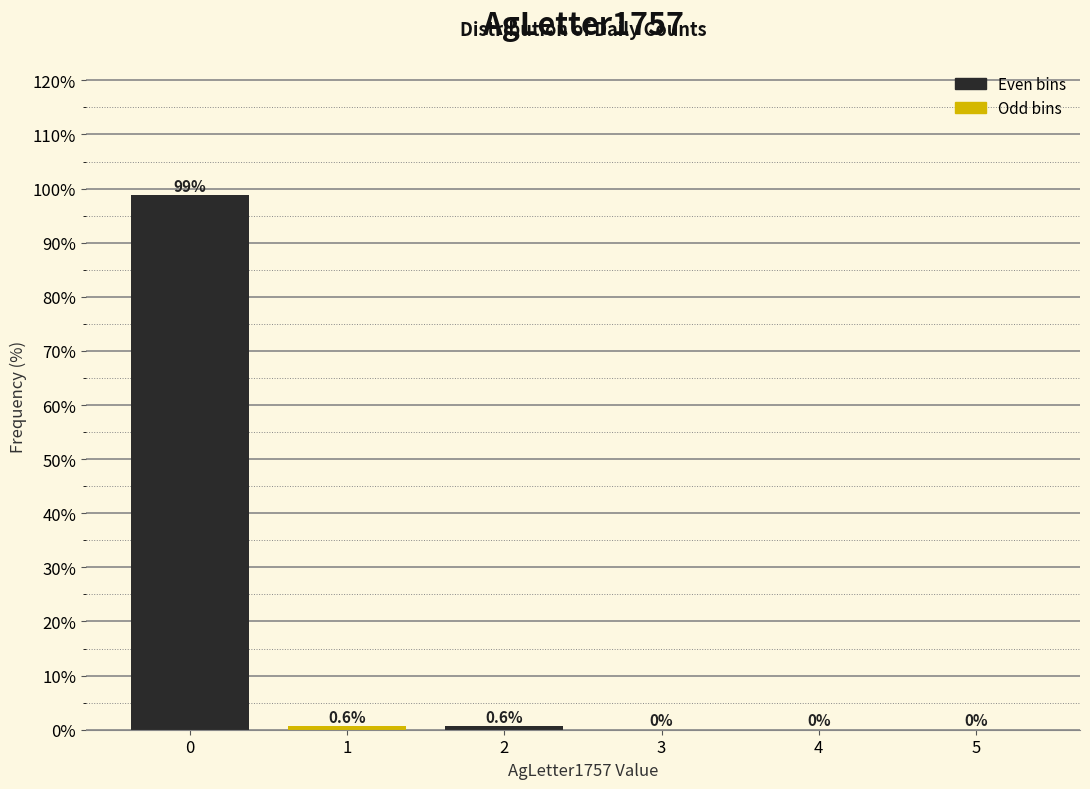

Reading left to right, what are all the values shown in this chart?

0=98.7	1=0.6	2=0.6	3=0.0	4=0.0	5=0.0